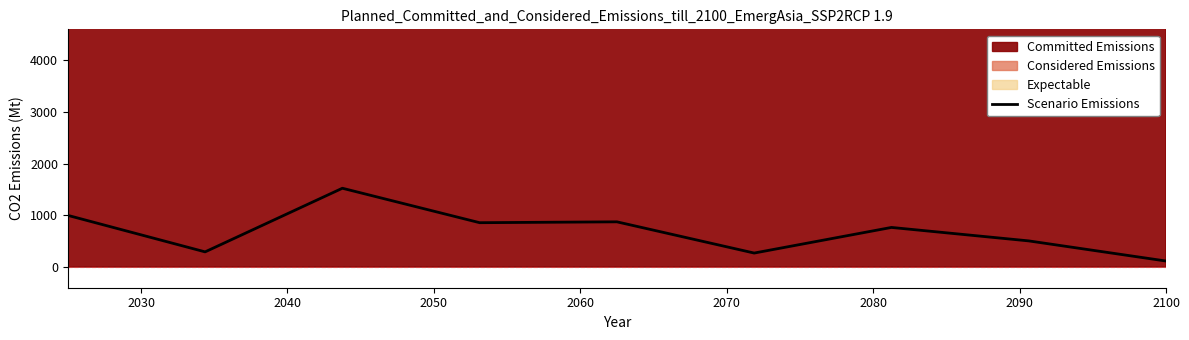

What is the lowest value of the Scenario Emissions series?

116.7